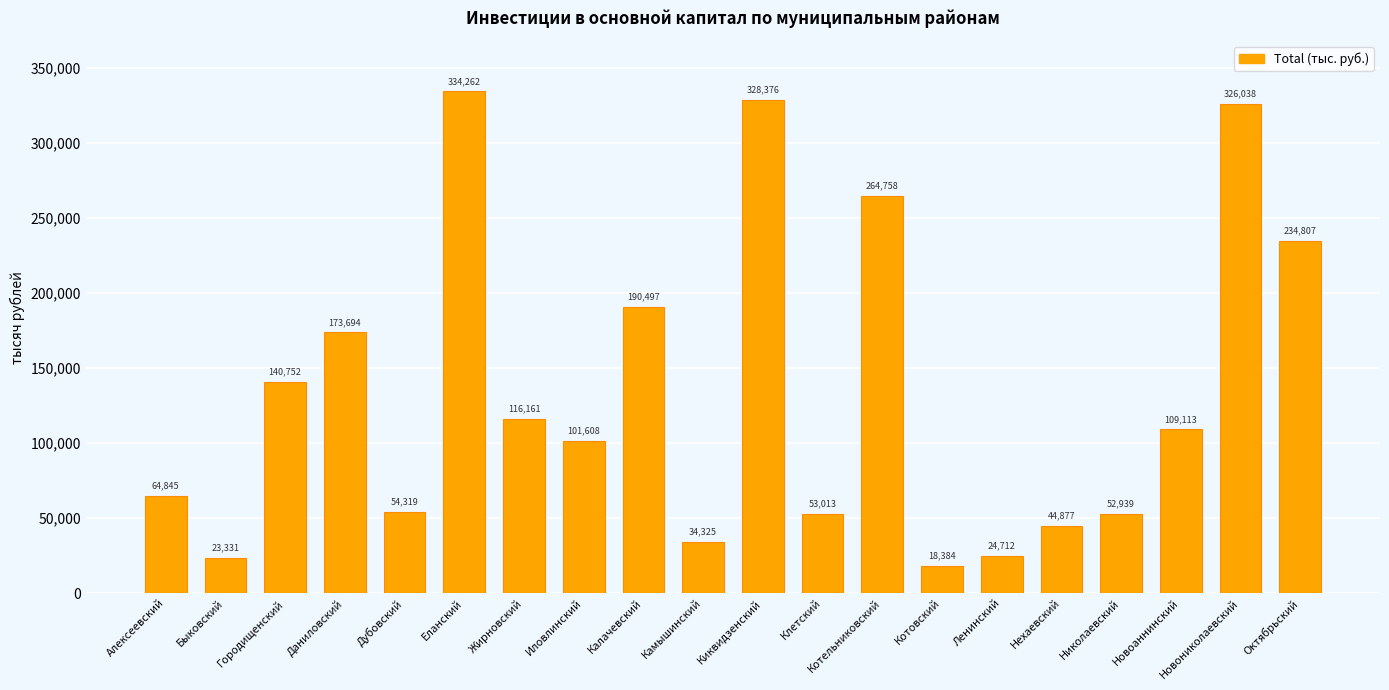

How many values are below 109113?

10